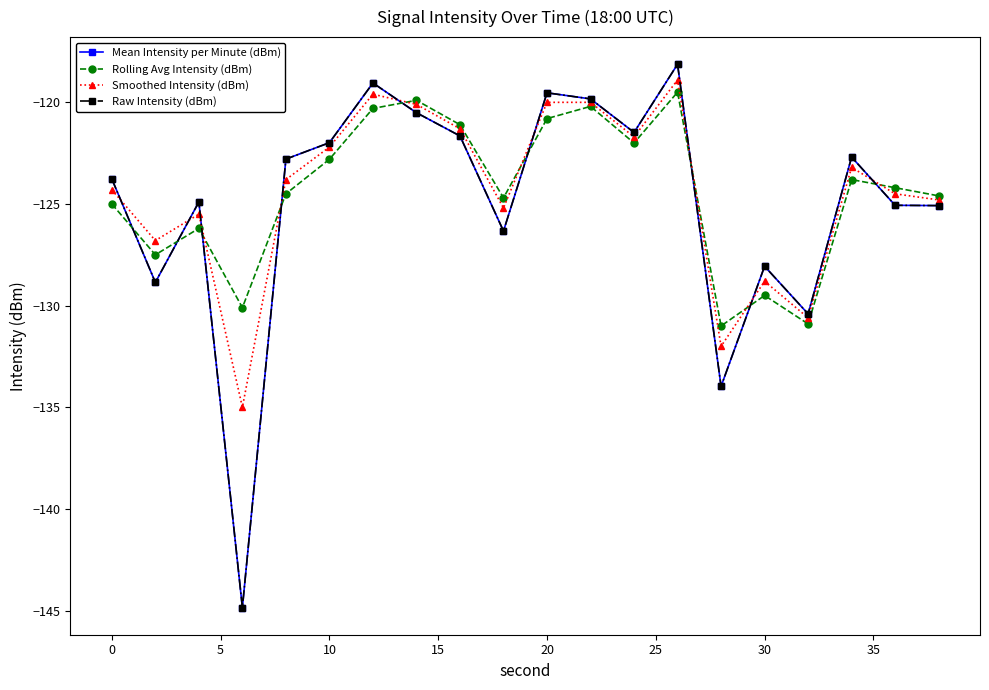

True or false: Raw Intensity (dBm) and Mean Intensity per Minute (dBm) intersect in this chart.

False